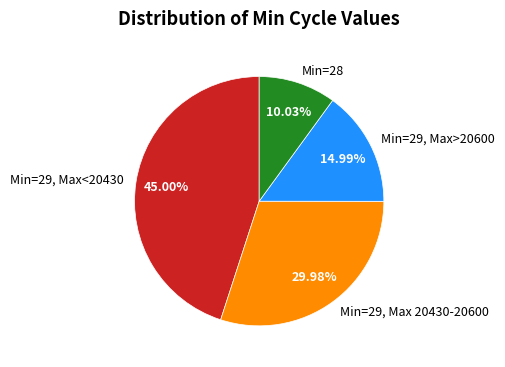

What is the ratio of the value at Min=29, Max 20430-20600 to the value at Min=29, Max>20600?

2.0